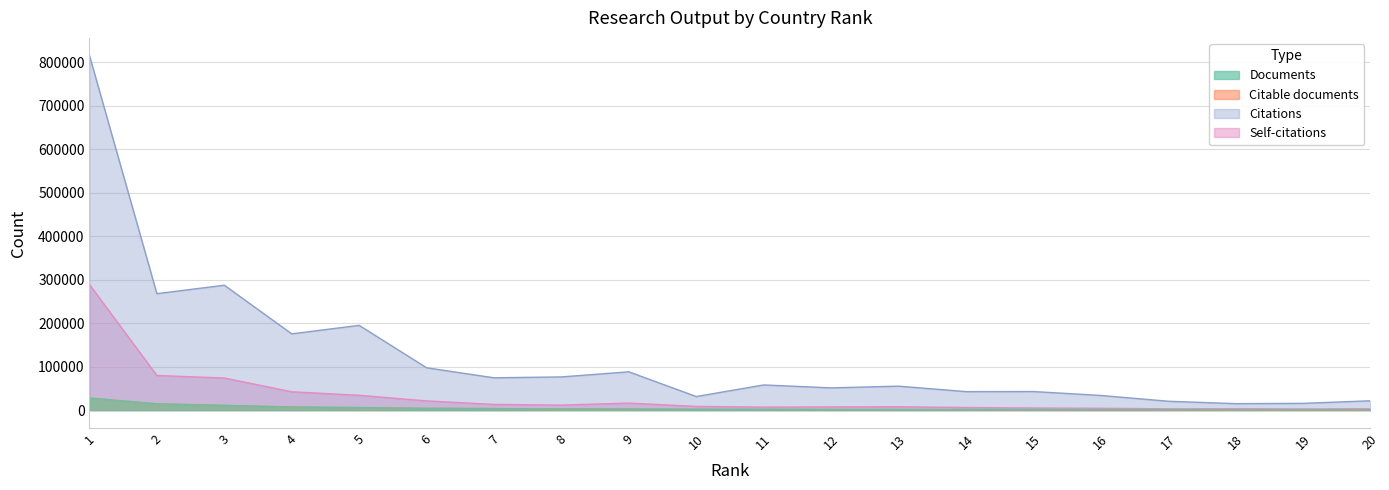

Reading right to left, list all the values displayed in this chart.

Documents: 20=748	19=848	18=855	17=903	16=1123	15=1377	14=1484	13=1519	12=1712	11=1883	10=2121	9=2690	8=2731	7=3696	6=4249	5=5976	4=7286	3=10961	2=14616	1=27938
Citable documents: 20=740	19=842	18=854	17=898	16=1119	15=1369	14=1480	13=1510	12=1697	11=1875	10=2108	9=2679	8=2710	7=3683	6=4224	5=5918	4=7256	3=10916	2=14560	1=27708
Citations: 20=21664	19=15764	18=15093	17=20615	16=33905	15=42907	14=42729	13=55296	12=51318	11=58071	10=31438	9=88235	8=76505	7=74475	6=97527	5=195006	4=175493	3=287243	2=267810	1=814811
Self-citations: 20=3332	19=2869	18=3343	17=3158	16=4436	15=5007	14=6158	13=7980	12=7549	11=7114	10=8722	9=16284	8=11738	7=13291	6=21321	5=34315	4=42290	3=73958	2=79775	1=288732